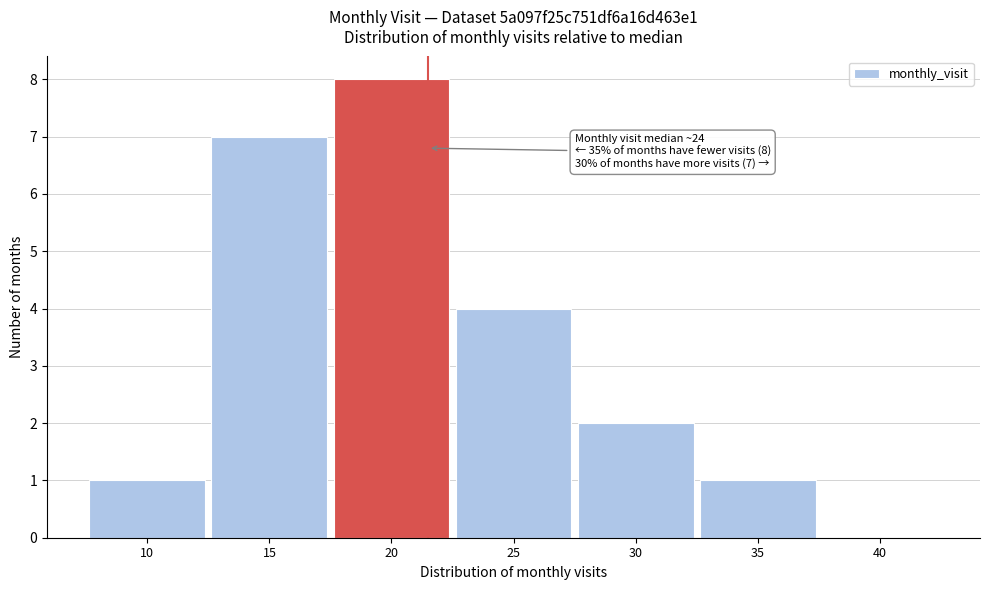

Reading left to right, transcribe all the data shown in this chart.

10=1	15=7	20=8	25=4	30=2	35=1	40=0